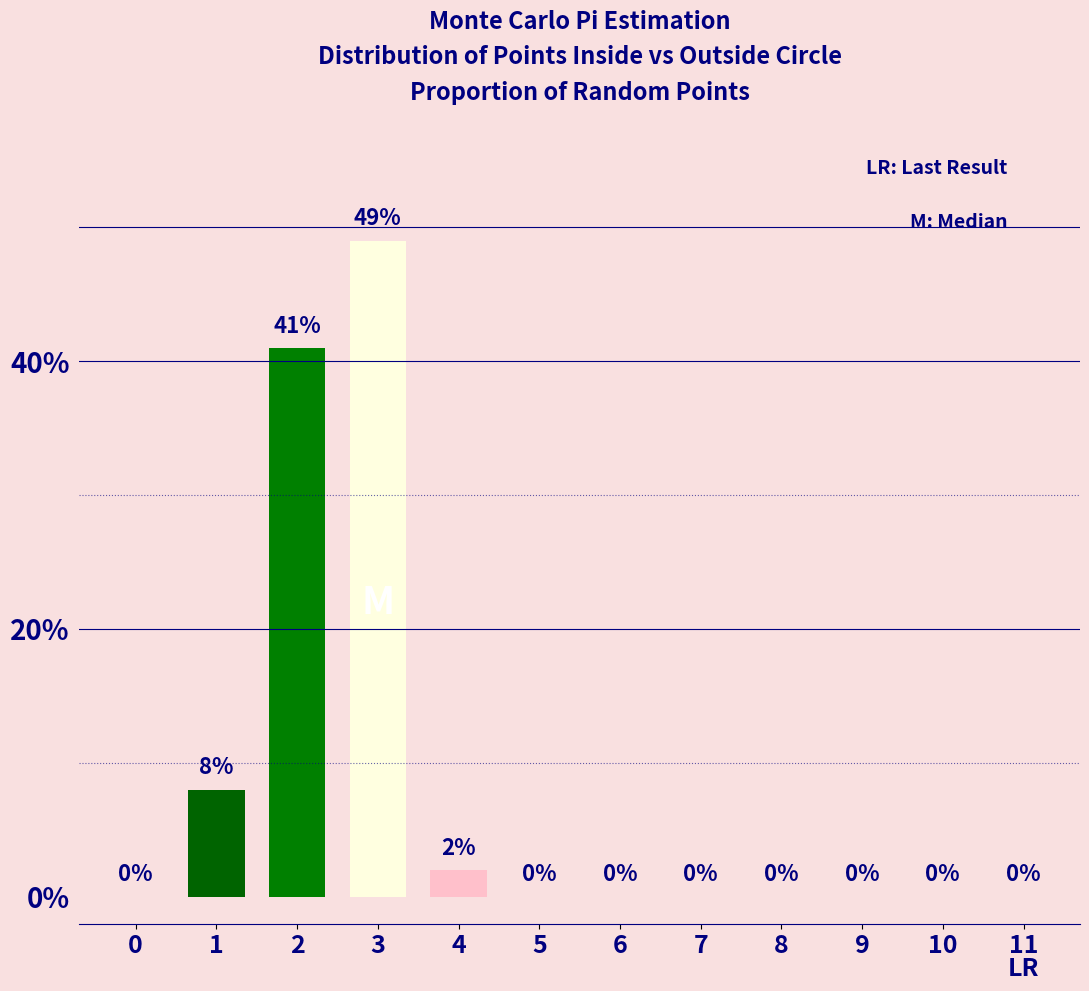

Is it true that the value at 10 is 16?

False